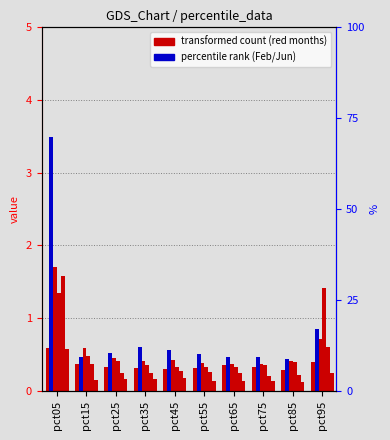

What is the sum of the Jun values at pct65 and pct85?

0.3